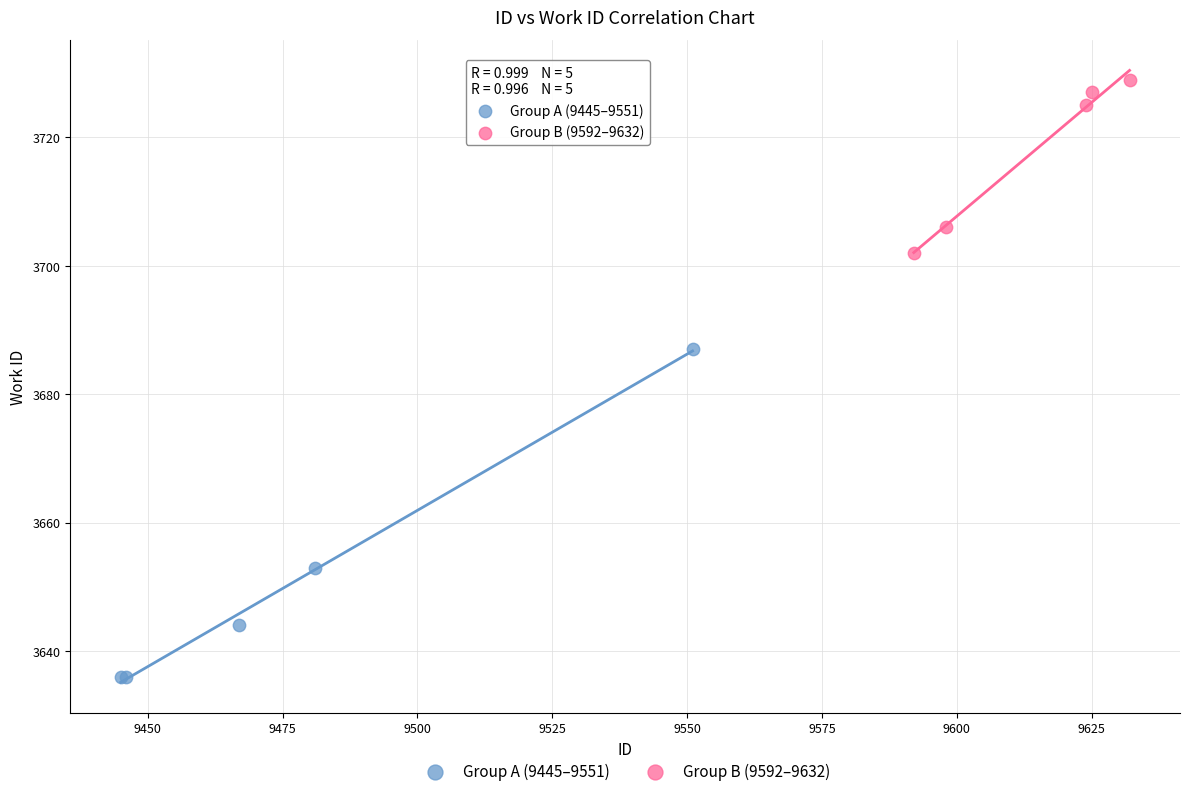

Which series contains the highest Y value?

Group B (9592–9632)